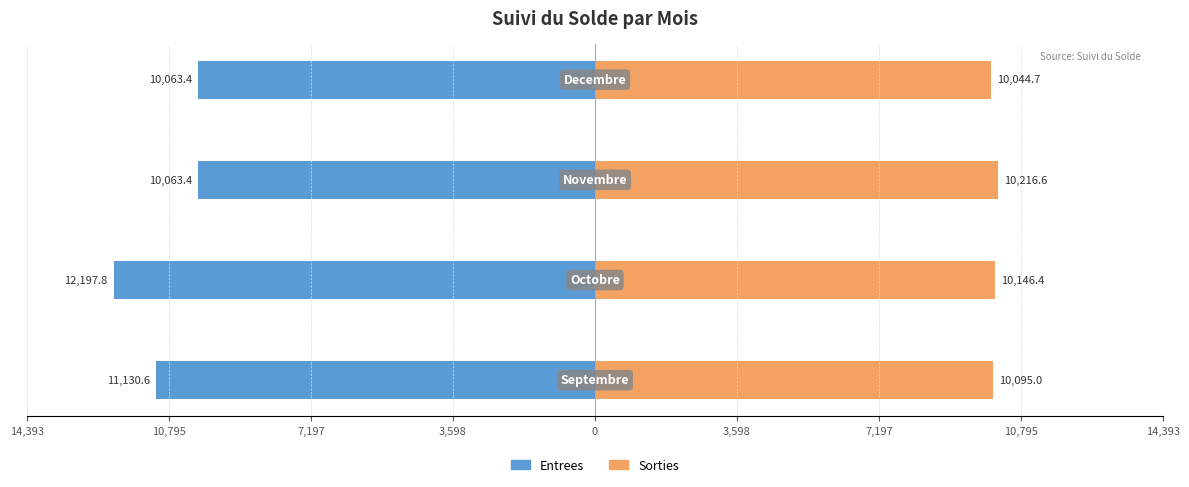

The value of Entrees at 10,795 is -12197.8. True or false?

True